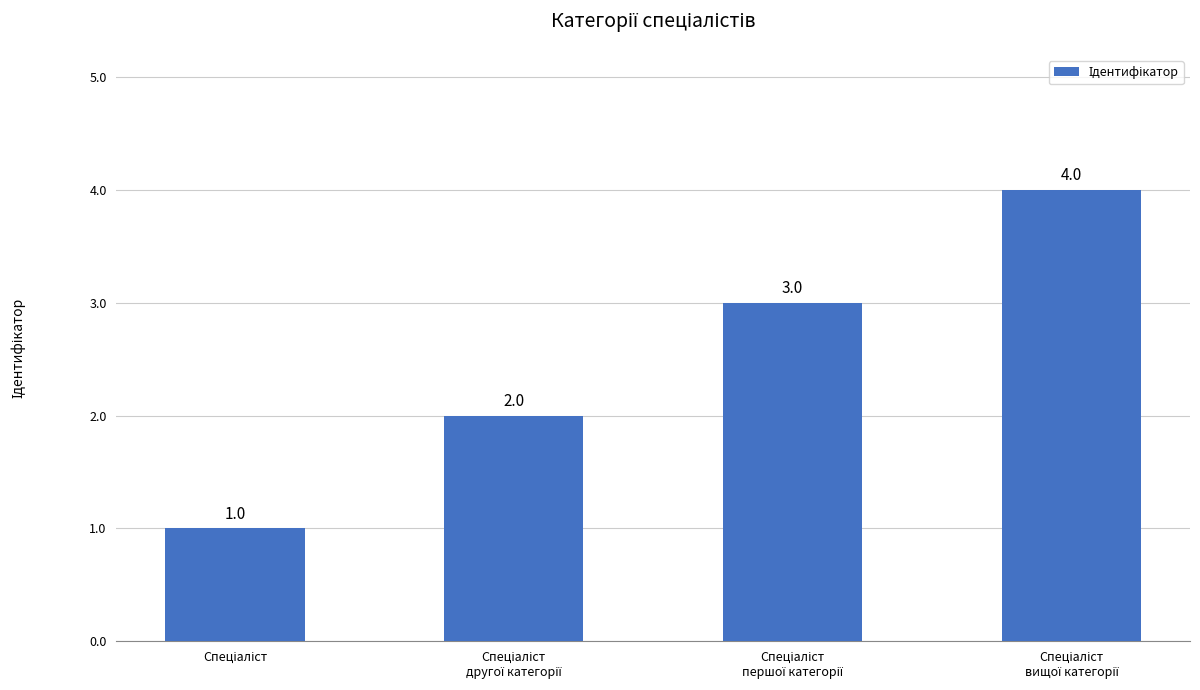

What is the smallest value displayed?

1